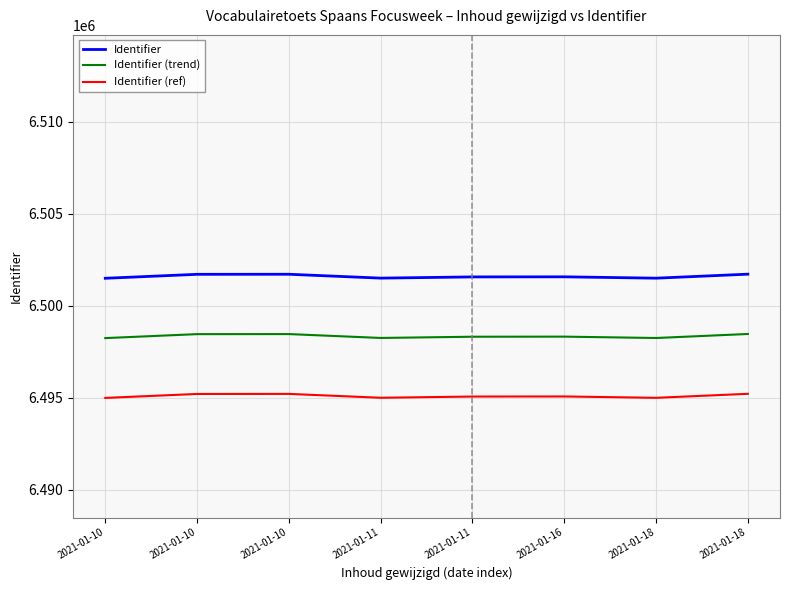

What are all the series names shown in the legend?

Identifier, Identifier (trend), Identifier (ref)